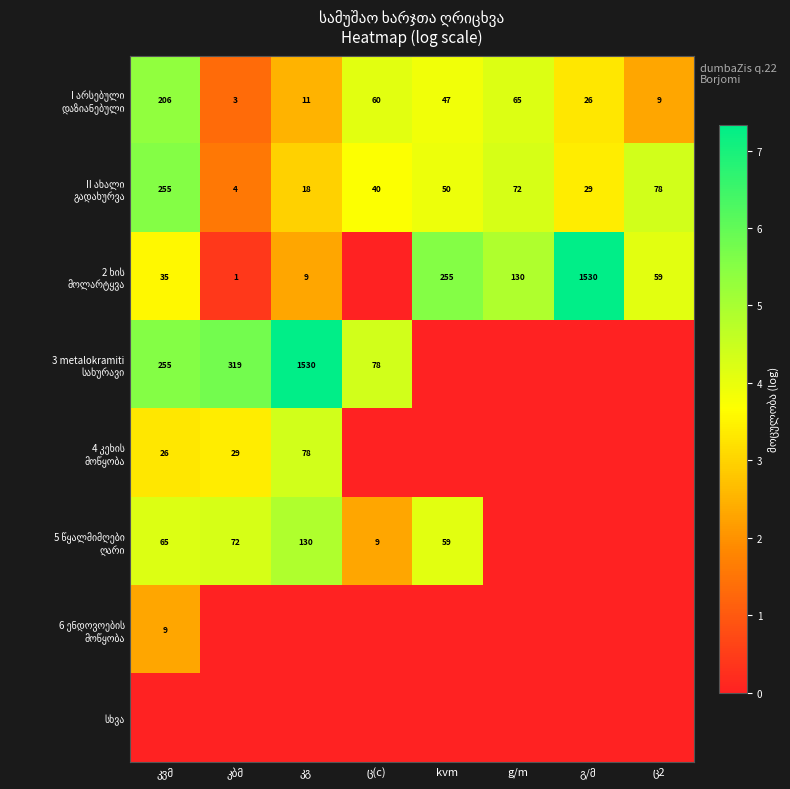

Which category has the highest value in the სხვა series?

კვმ